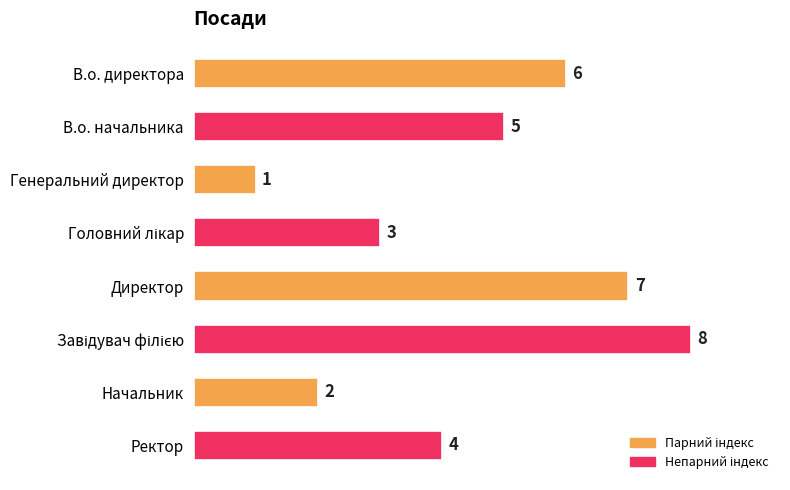

What is the difference between the maximum and minimum values?

7